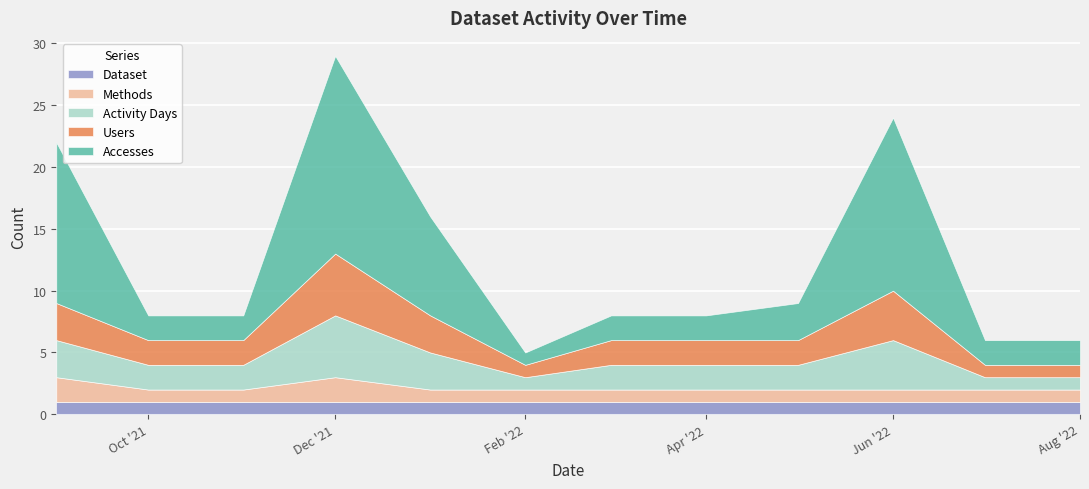

What is the total value across all series at 2022-02?

5